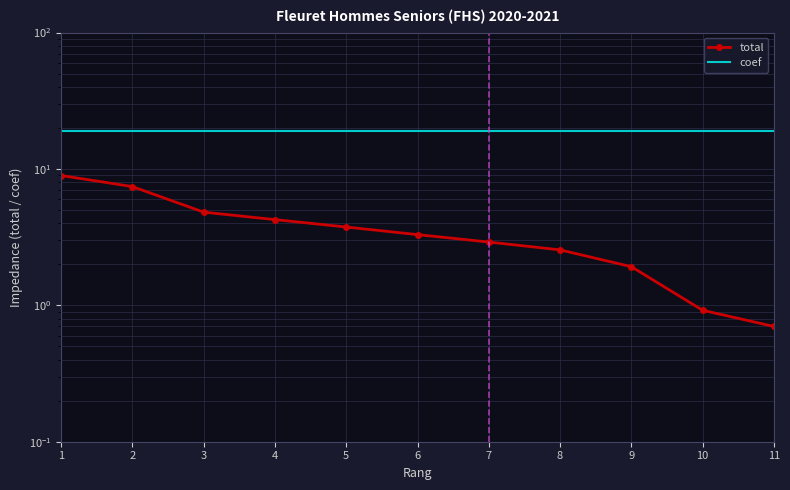

Read the total value at 1.

8.9